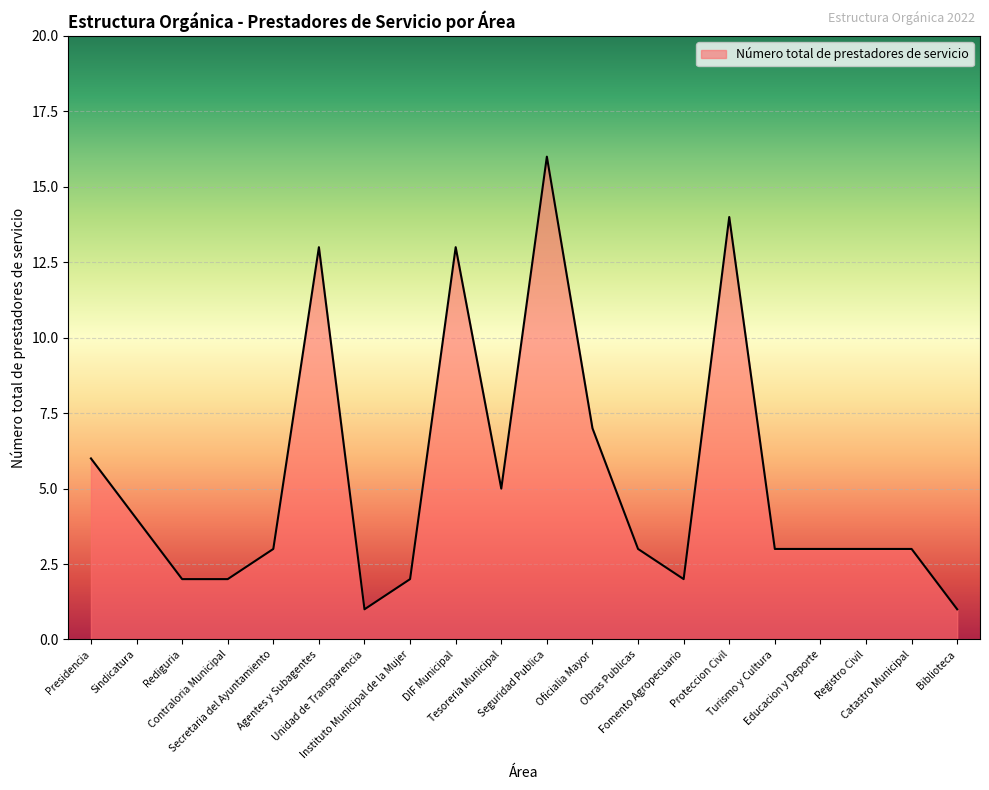

Which has a higher value, DIF Municipal or Biblioteca?

DIF Municipal